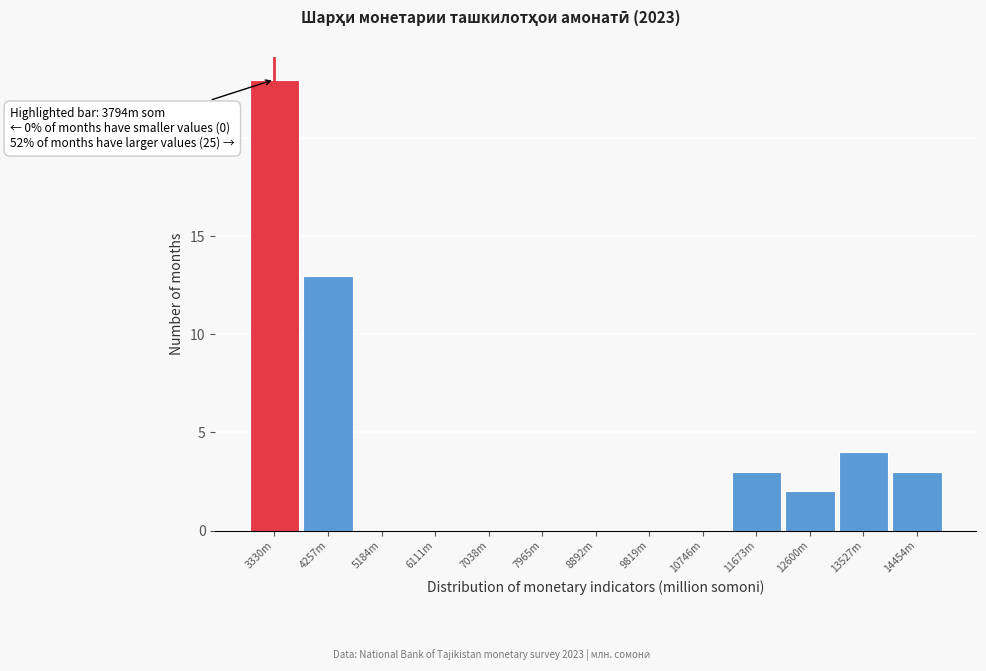

Reading left to right, transcribe all the data shown in this chart.

3330m=23	4257m=13	5184m=0	6111m=0	7038m=0	7965m=0	8892m=0	9819m=0	10746m=0	11673m=3	12600m=2	13527m=4	14454m=3